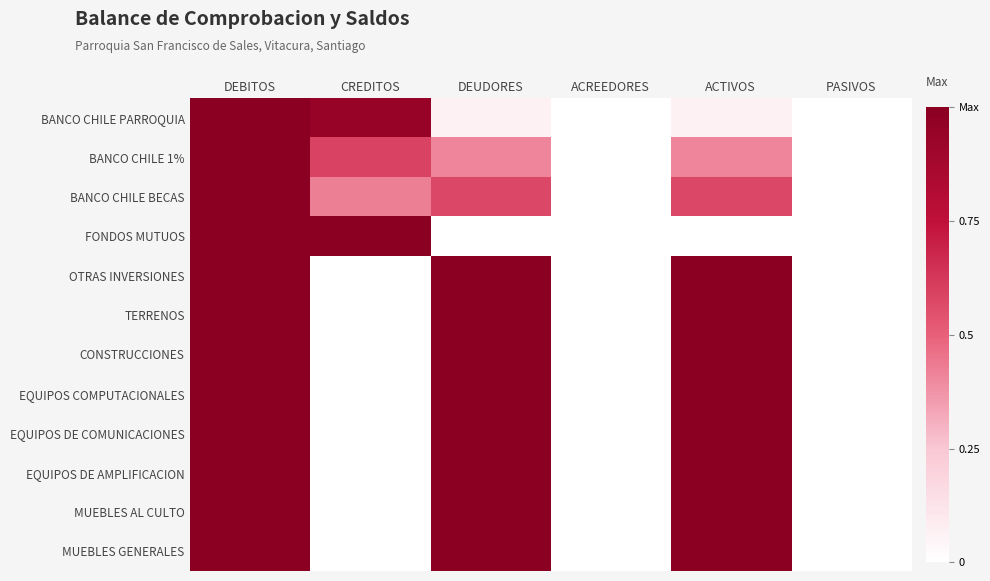

What is the greatest value displayed?

1.0